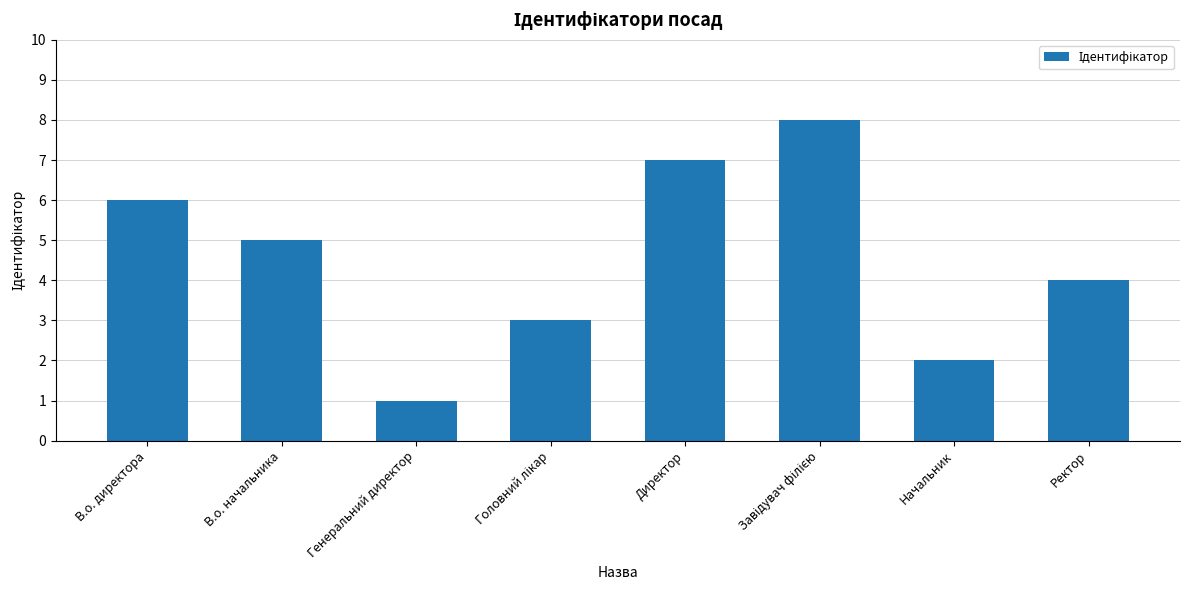

True or false: the data shows 2 at В.о. директора.

False